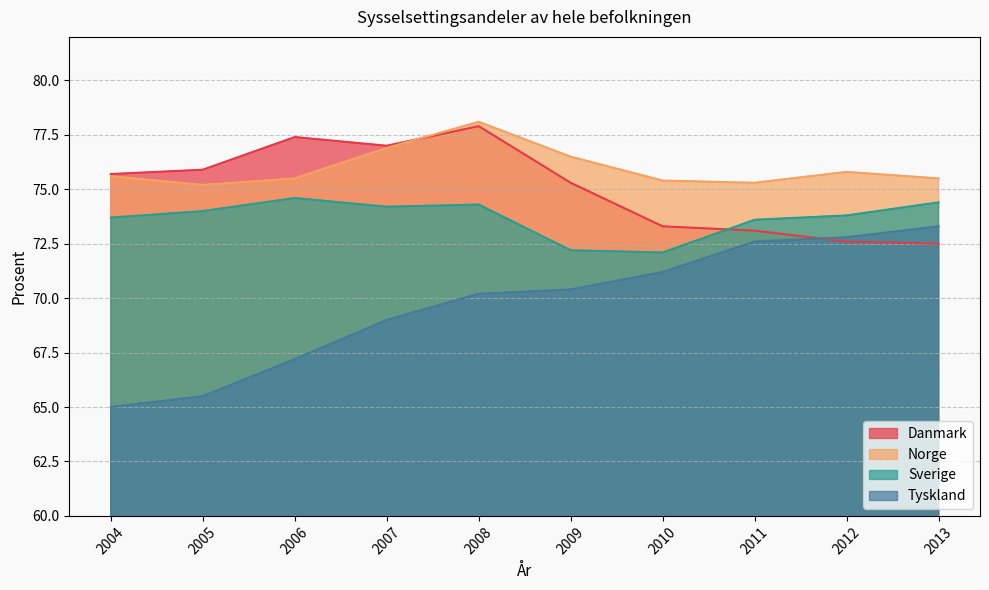

Between 2010 and 2013, which is larger?

2010